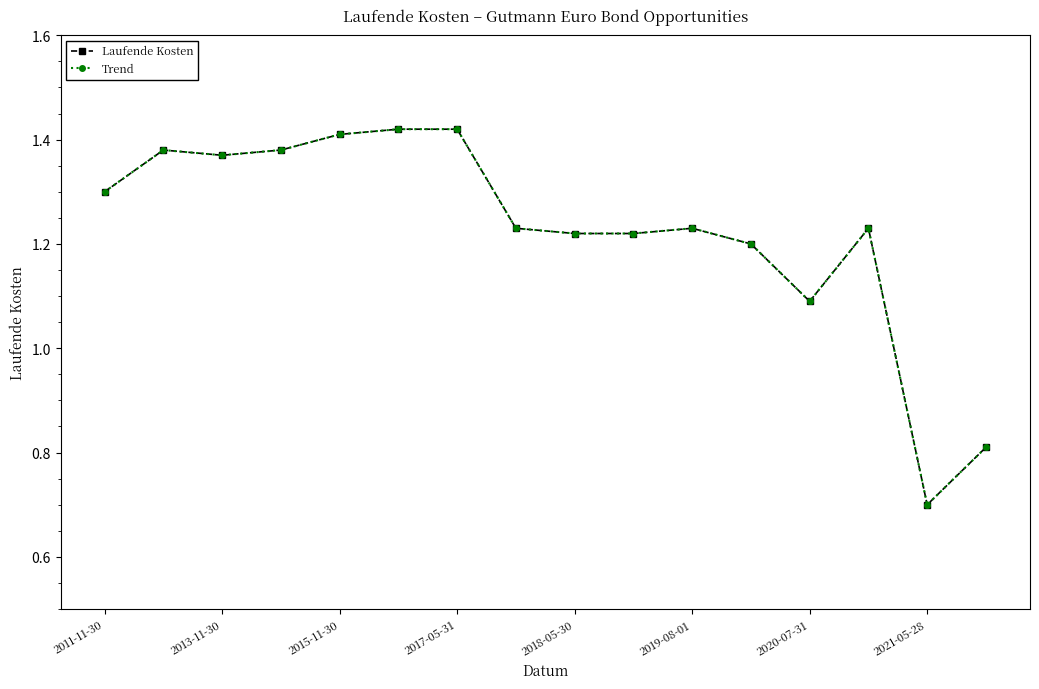

Is this an area chart (filled region under the line)?

No